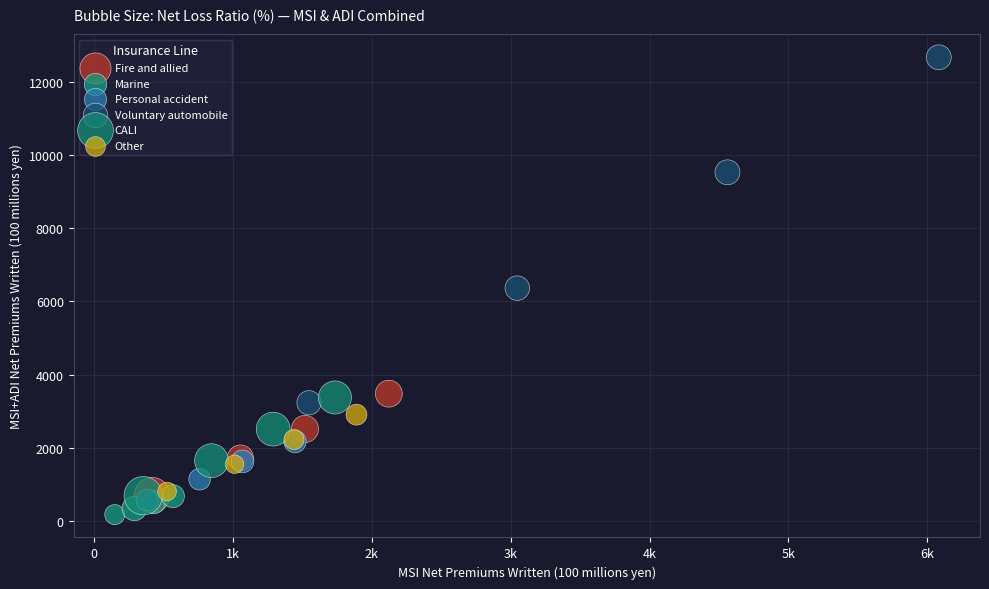

Which series contains the highest Y value?

Voluntary automobile